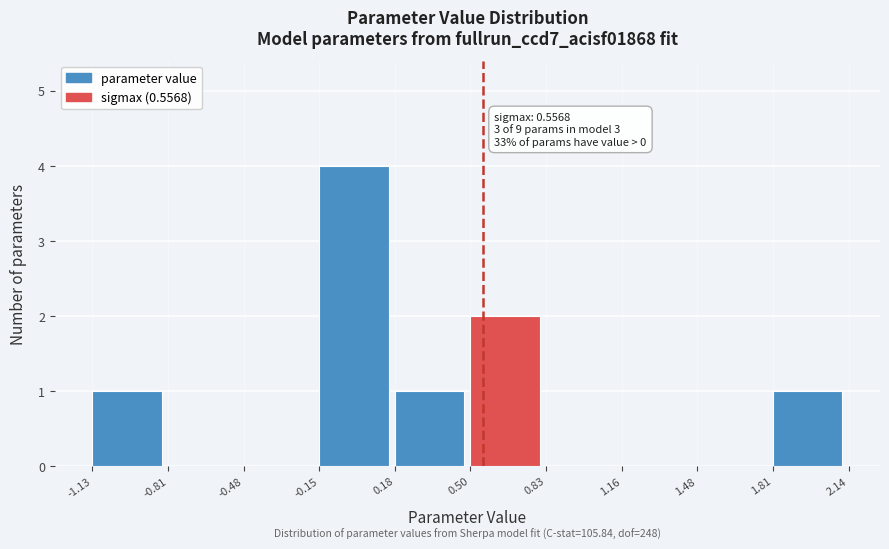

Over which range of the x-axis is the bar tallest?

-0.15 to 0.18